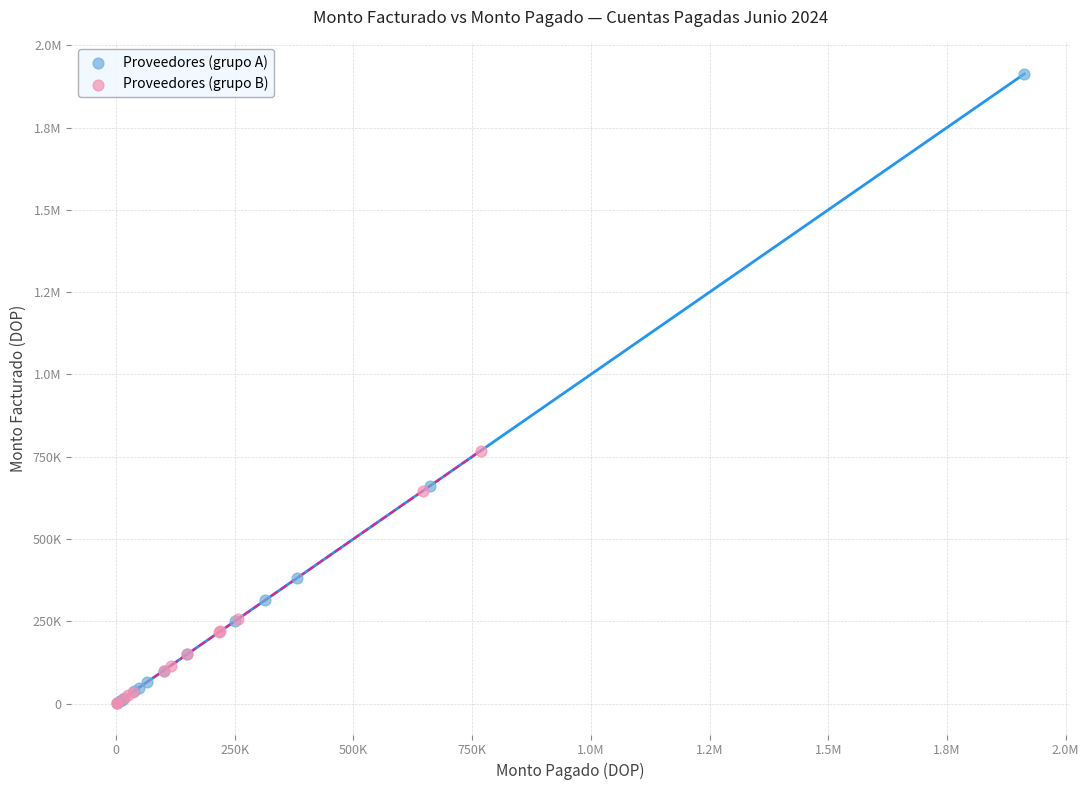

What are all the series names shown in the legend?

Proveedores (grupo A), Proveedores (grupo B)